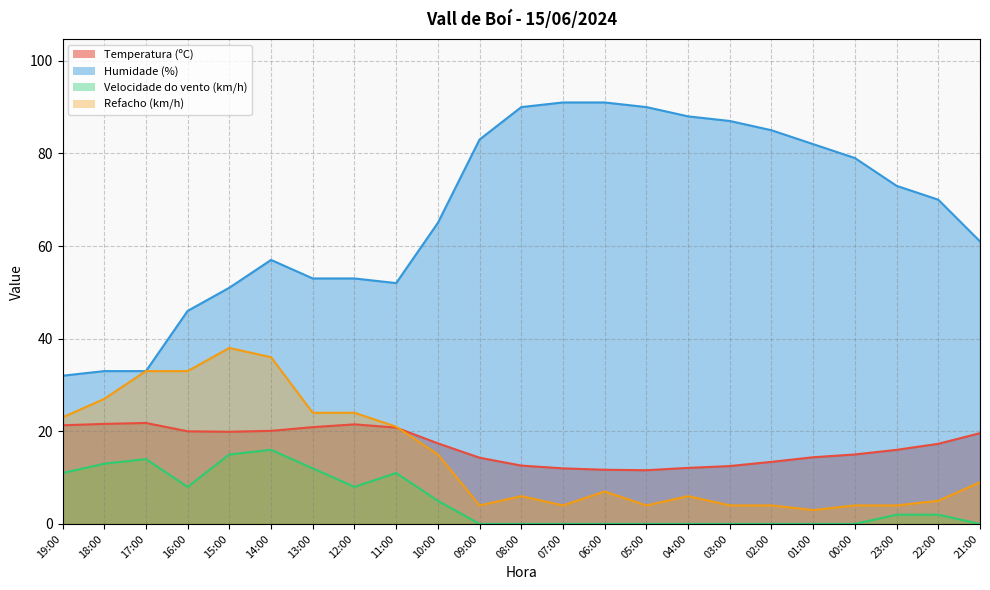

True or false: Velocidade do vento (km/h) and Temperatura (ºC) intersect in this chart.

False